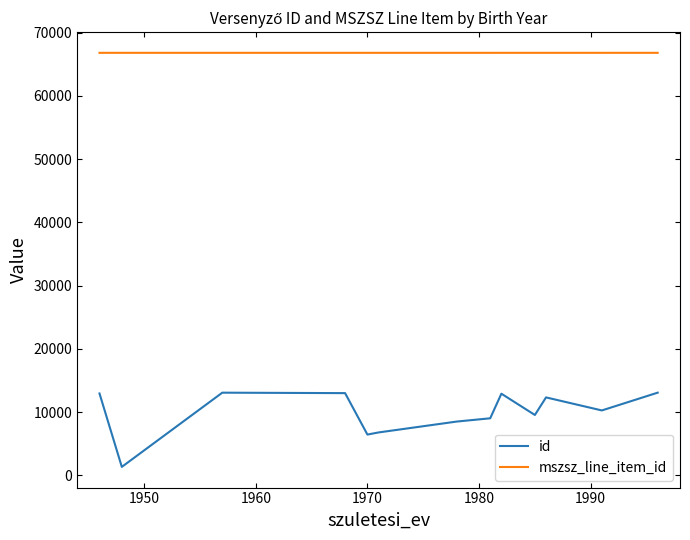

True or false: id and mszsz_line_item_id cross at least once.

False